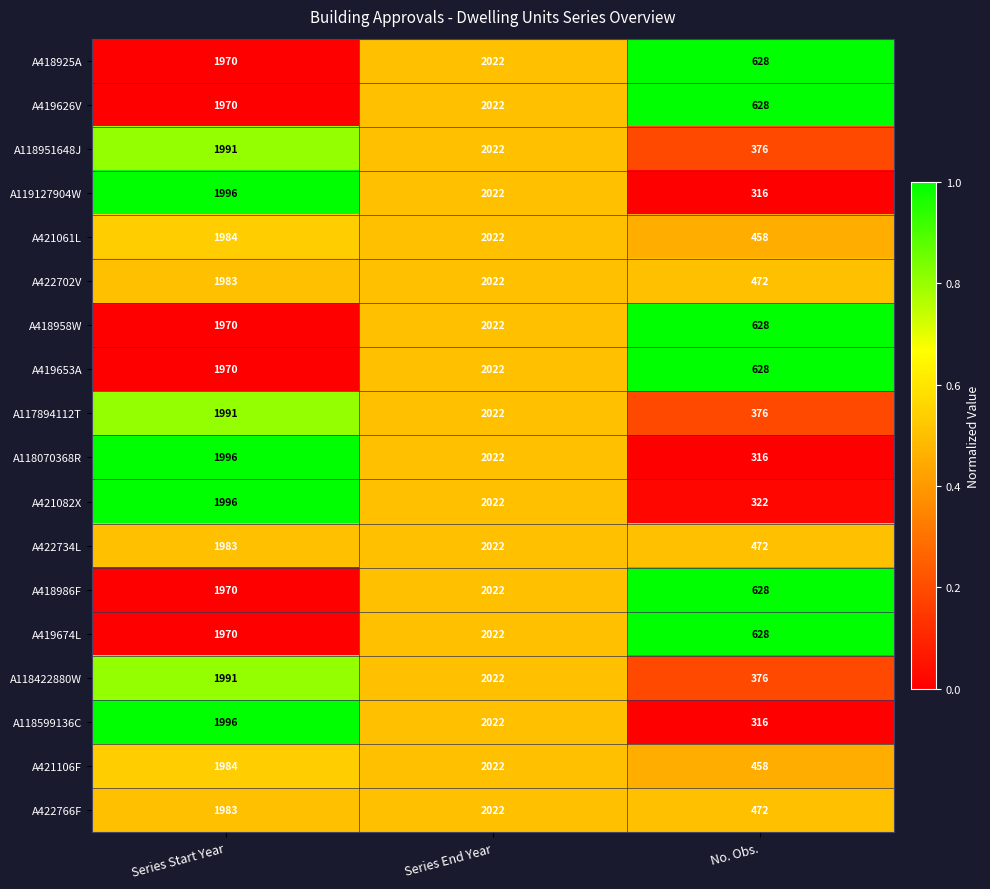

Is it true that A118422880W equals 1991 at Series Start Year?

True